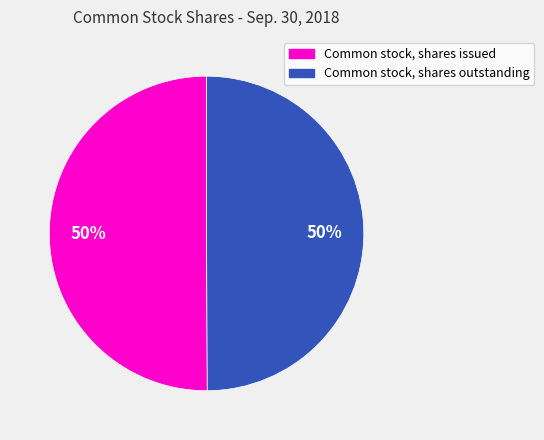

What percentage is the Common stock, shares outstanding slice, to the nearest percent?

50%